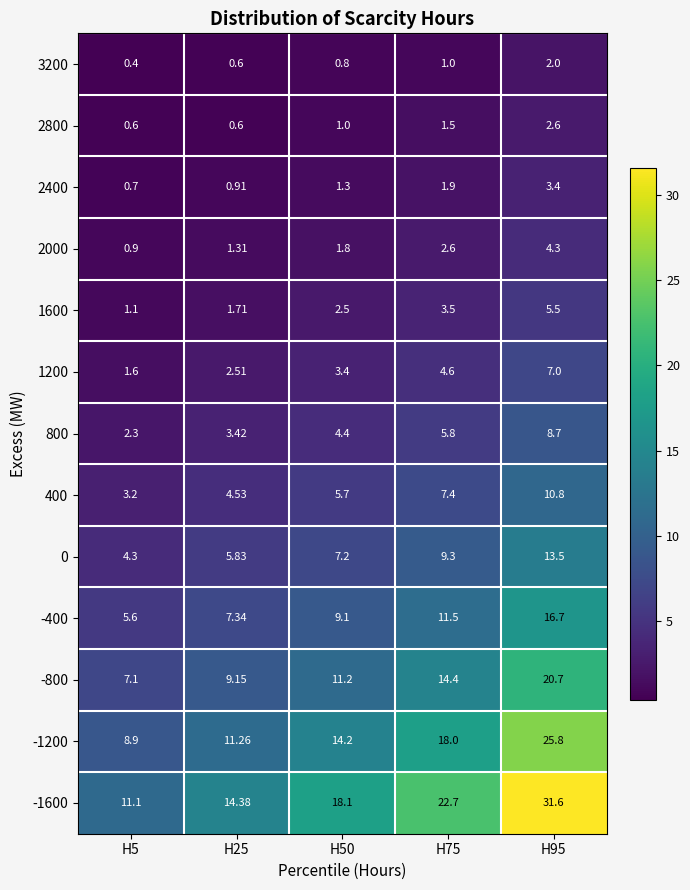

Is the value of -800 at H95 greater than the value of 1600 at H25?

Yes